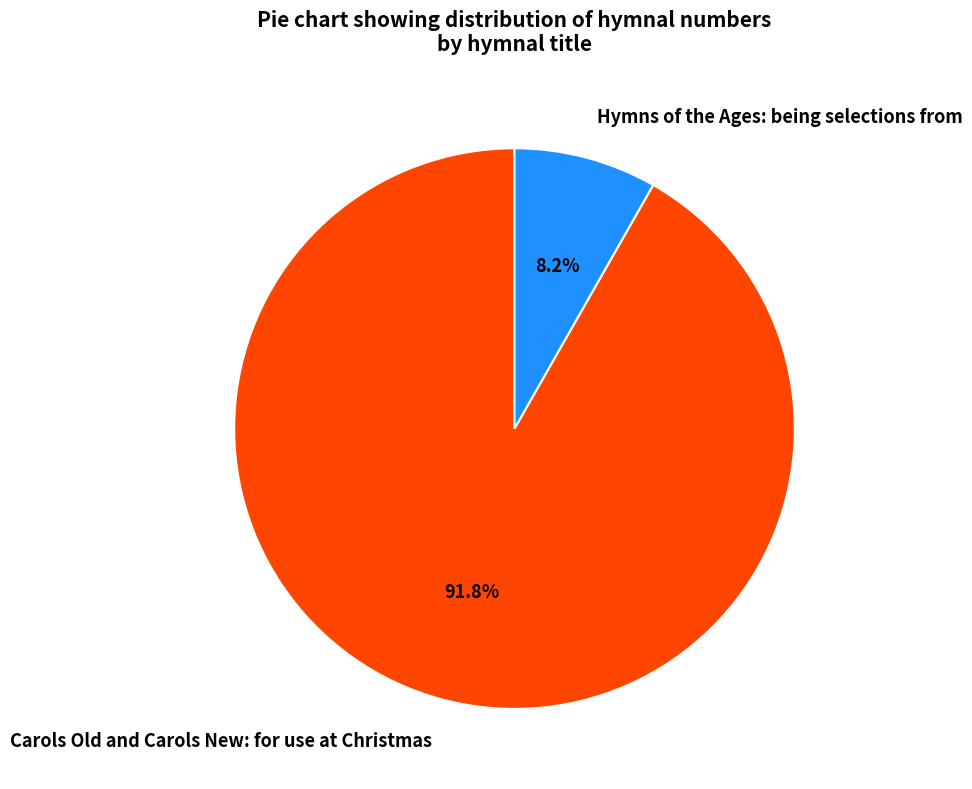

How many segments does this pie chart have?

2